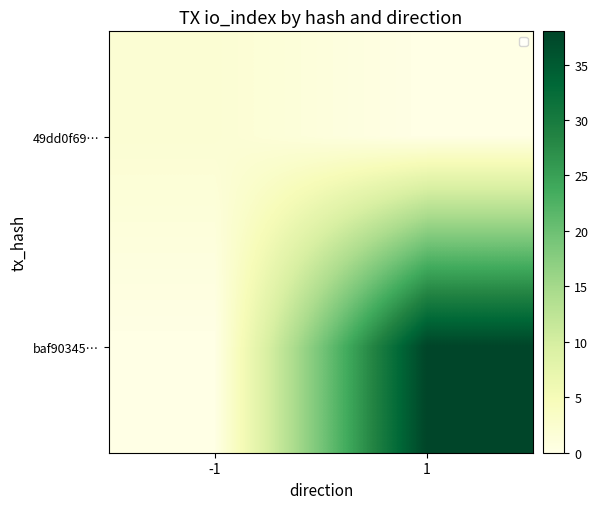

The value of baf90345… at 1 is 18. True or false?

False